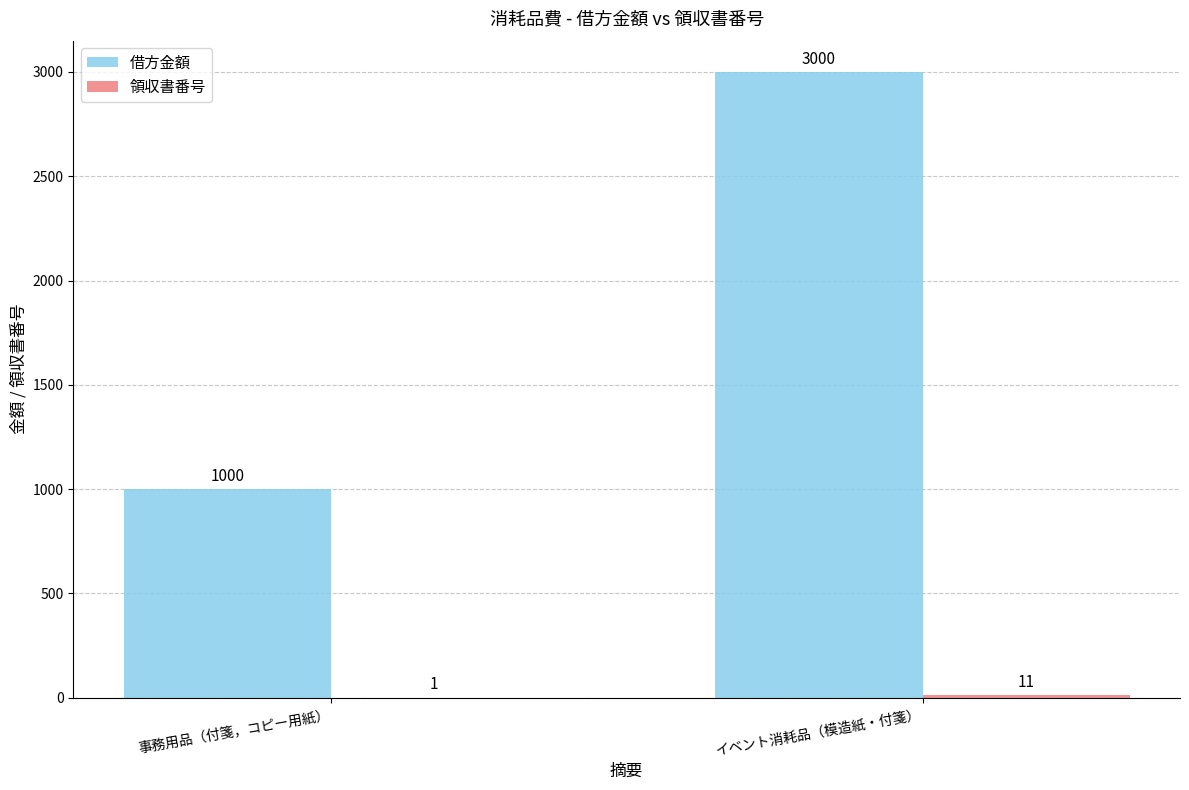

How many 借方金額 values are between 1000 and 3000?

2